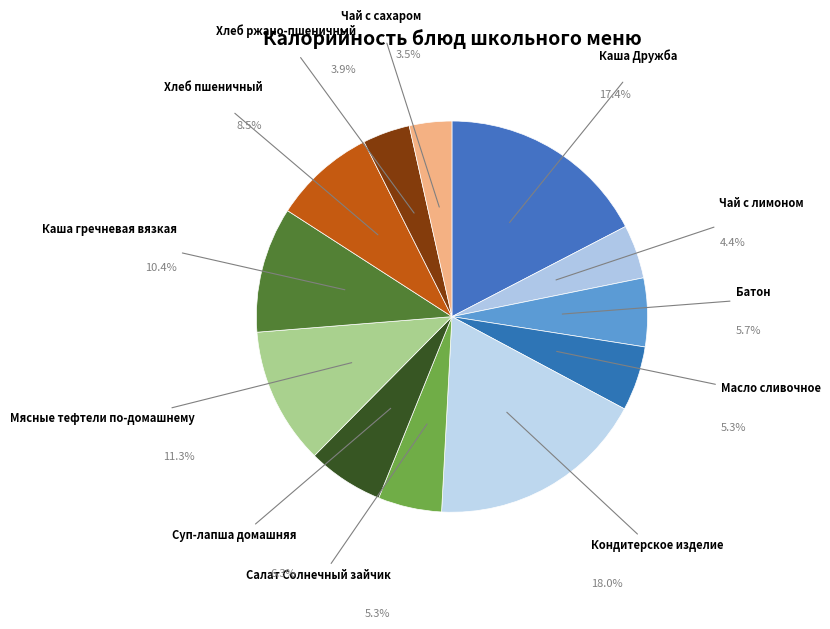

Approximately how many times larger is the value at Чай с лимоном compared to Кондитерское изделие?

0.2